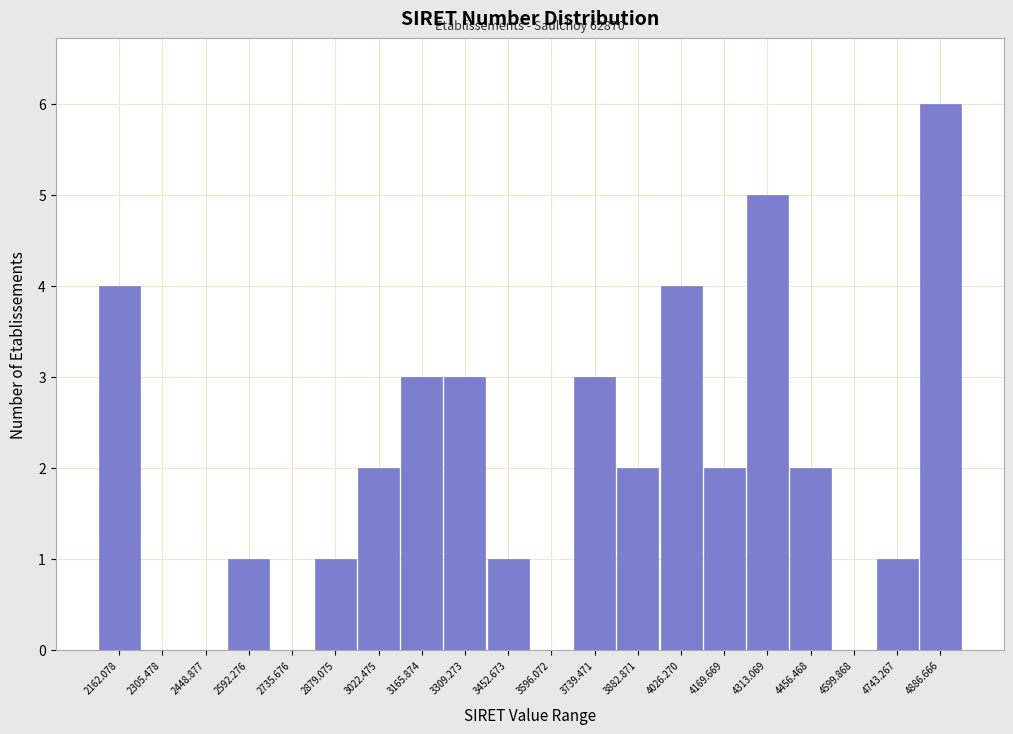

Reading left to right, list all the values displayed in this chart.

2162.078=4	2305.478=0	2448.877=0	2592.276=1	2735.676=0	2879.075=1	3022.475=2	3165.874=3	3309.273=3	3452.673=1	3596.072=0	3739.471=3	3882.871=2	4026.270=4	4169.669=2	4313.069=5	4456.468=2	4599.868=0	4743.267=1	4886.666=6